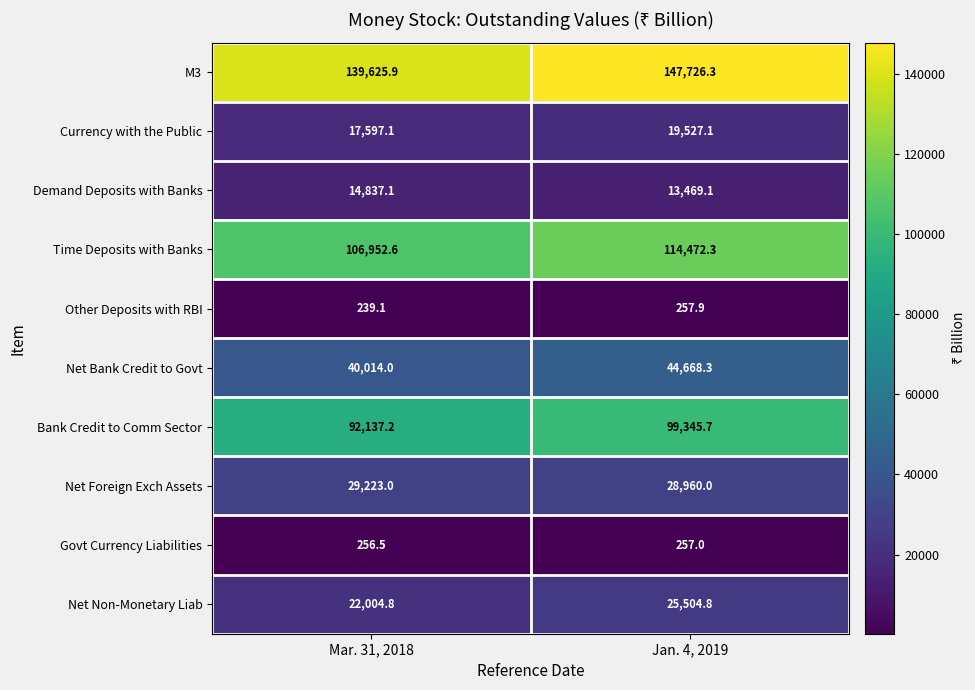

Where does the Bank Credit to Comm Sector series first go above 99345?

Jan. 4, 2019